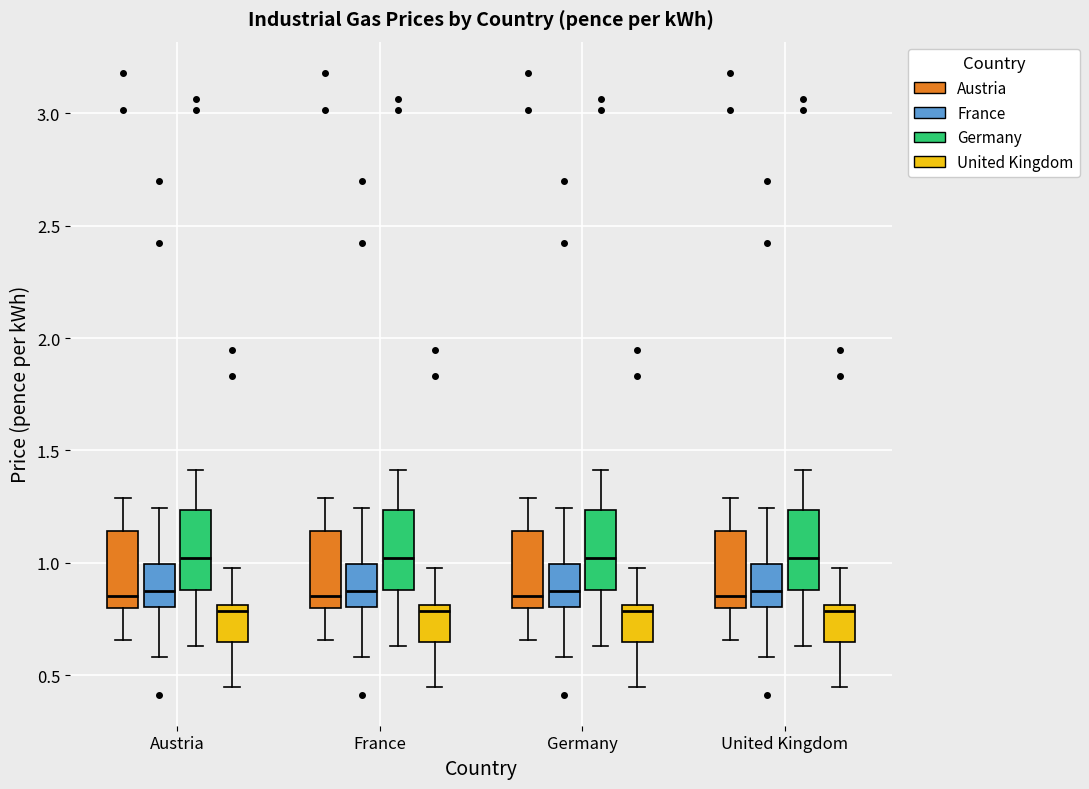

Reading left to right, read every box against the y-axis: the position of its median line, the range the box covers, and the ends of its whiskers. The values are not printed on the chart, so give them approximately, as read against the axis.

Austria (Austria): median 0.85, box 0.80 to 1.15, whiskers 0.65 to 1.30
Austria (France): median 0.90, box 0.80 to 1.00, whiskers 0.60 to 1.25
Austria (Germany): median 1.00, box 0.90 to 1.25, whiskers 0.65 to 1.40
Austria (United Kingdom): median 0.80 (just below the box's upper edge), box 0.65 to 0.80, whiskers 0.45 to 1.00
France (Austria): median 0.85, box 0.80 to 1.15, whiskers 0.65 to 1.30
France (France): median 0.90, box 0.80 to 1.00, whiskers 0.60 to 1.25
France (Germany): median 1.00, box 0.90 to 1.25, whiskers 0.65 to 1.40
France (United Kingdom): median 0.80 (just below the box's upper edge), box 0.65 to 0.80, whiskers 0.45 to 1.00
Germany (Austria): median 0.85, box 0.80 to 1.15, whiskers 0.65 to 1.30
Germany (France): median 0.90, box 0.80 to 1.00, whiskers 0.60 to 1.25
Germany (Germany): median 1.00, box 0.90 to 1.25, whiskers 0.65 to 1.40
Germany (United Kingdom): median 0.80 (just below the box's upper edge), box 0.65 to 0.80, whiskers 0.45 to 1.00
United Kingdom (Austria): median 0.85, box 0.80 to 1.15, whiskers 0.65 to 1.30
United Kingdom (France): median 0.90, box 0.80 to 1.00, whiskers 0.60 to 1.25
United Kingdom (Germany): median 1.00, box 0.90 to 1.25, whiskers 0.65 to 1.40
United Kingdom (United Kingdom): median 0.80 (just below the box's upper edge), box 0.65 to 0.80, whiskers 0.45 to 1.00